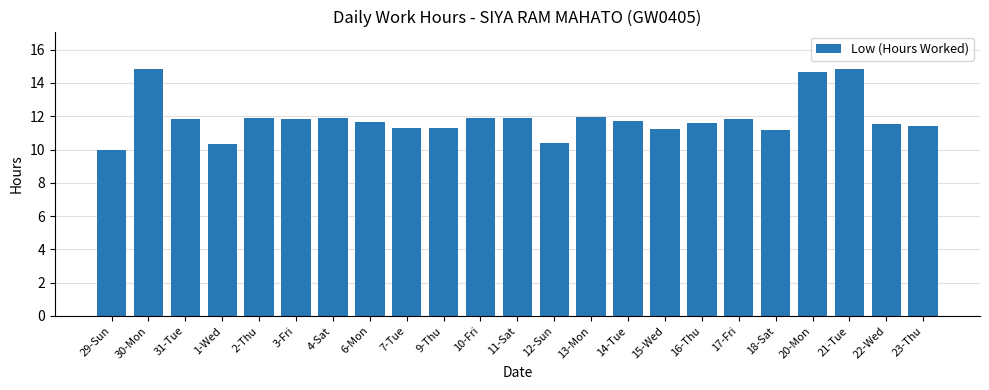

What is the ratio of the value at 2-Thu to the value at 20-Mon?

0.8